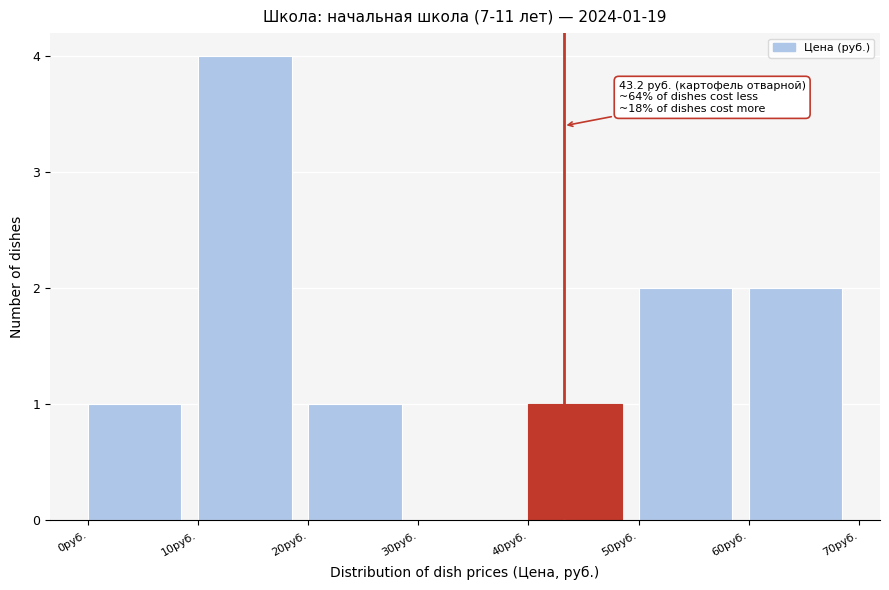

Over which range of the x-axis is the bar tallest?

10 to 20